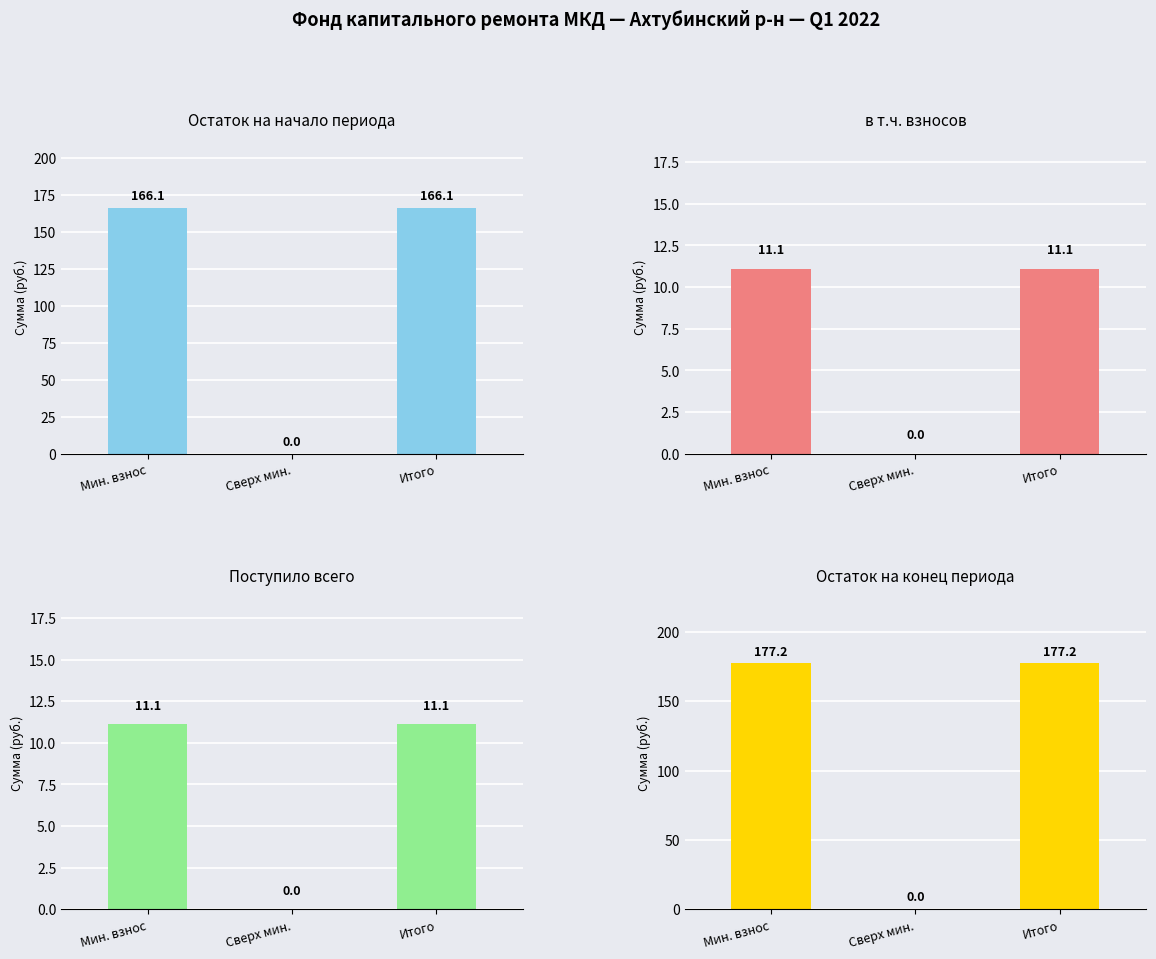

What is the maximum value shown in the chart?

177.2